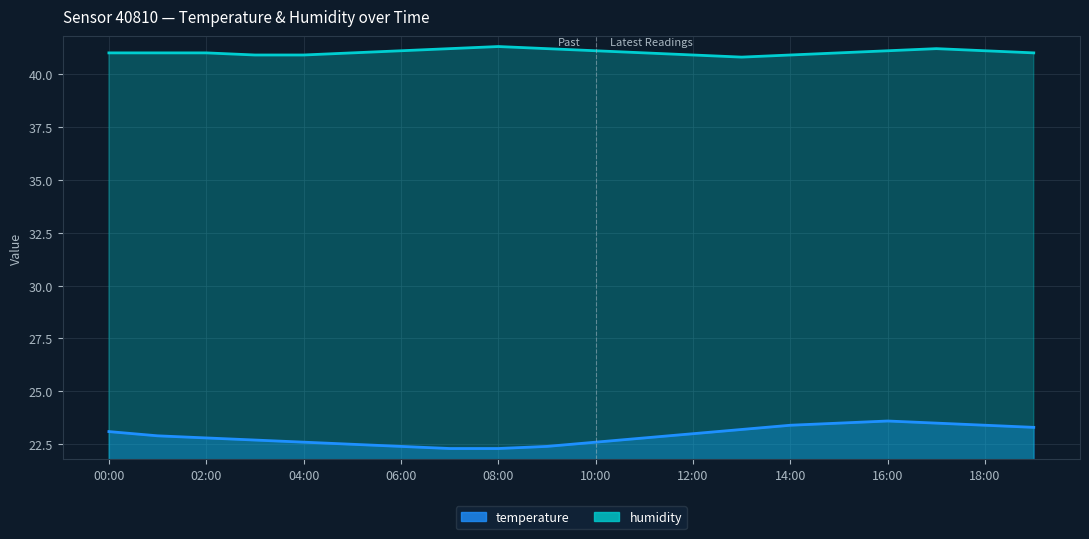

True or false: humidity and temperature cross at least once.

False